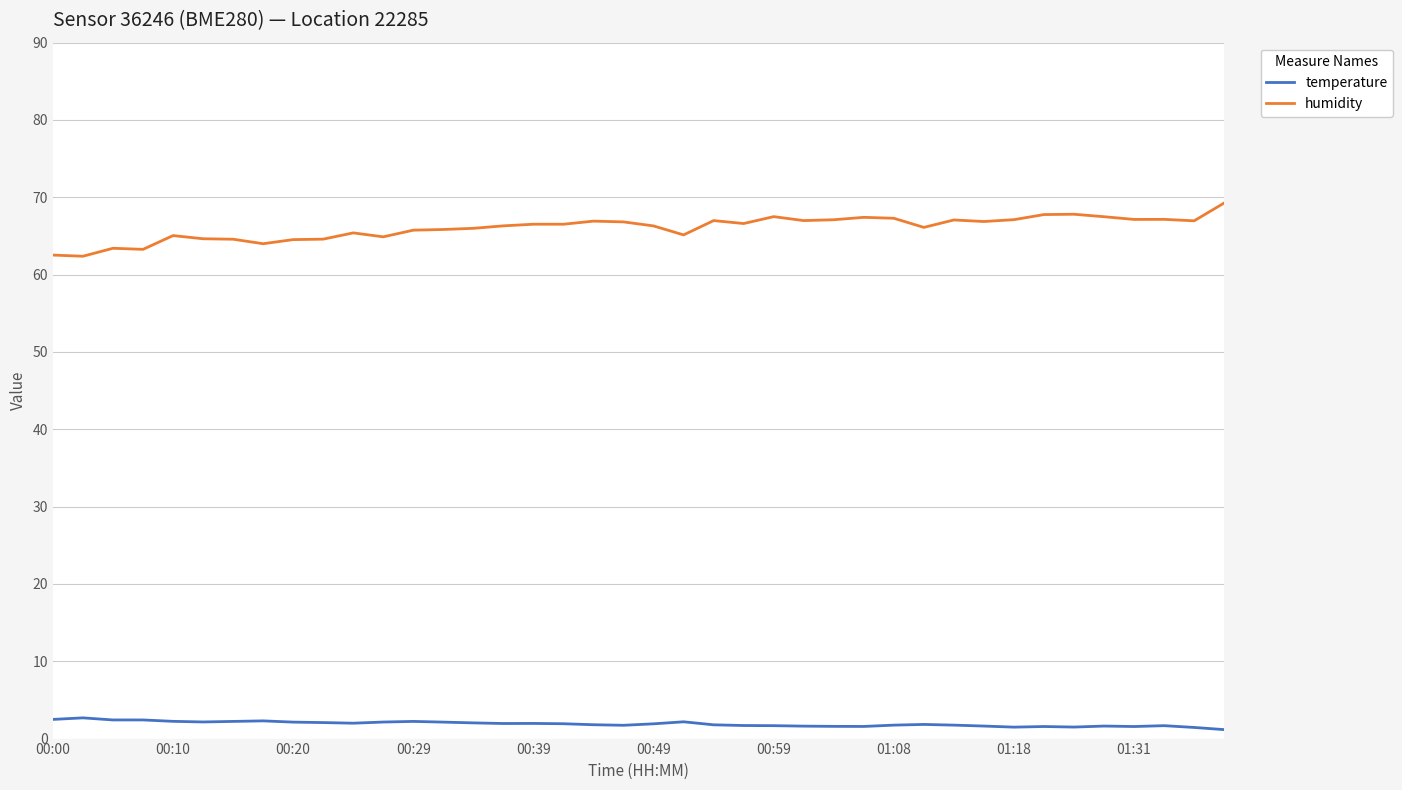

What is the highest value of the temperature series?

2.7